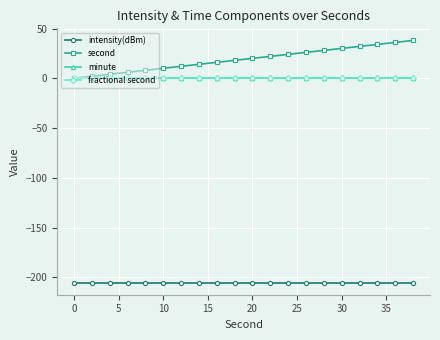

Is this an area chart (filled region under the line)?

No